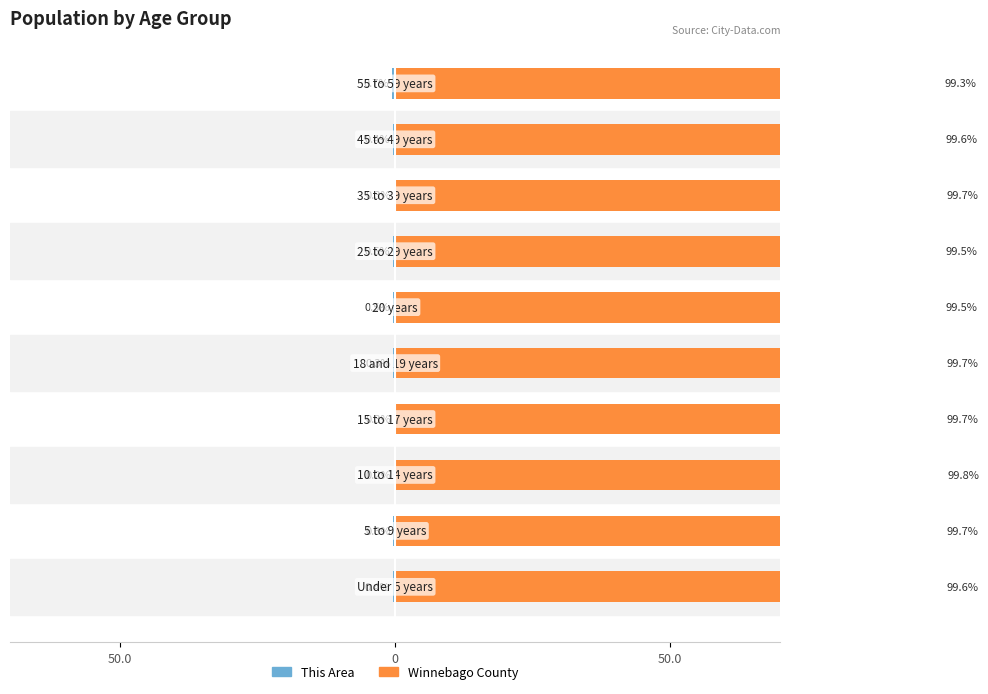

Reading left to right, list all the values displayed in this chart.

This Area: -0.4	-0.3	-0.2	-0.3	-0.3	-0.5	-0.5	-0.3	-0.4	-0.7
Winnebago County: 99.6	99.7	99.8	99.7	99.7	99.5	99.5	99.7	99.6	99.3